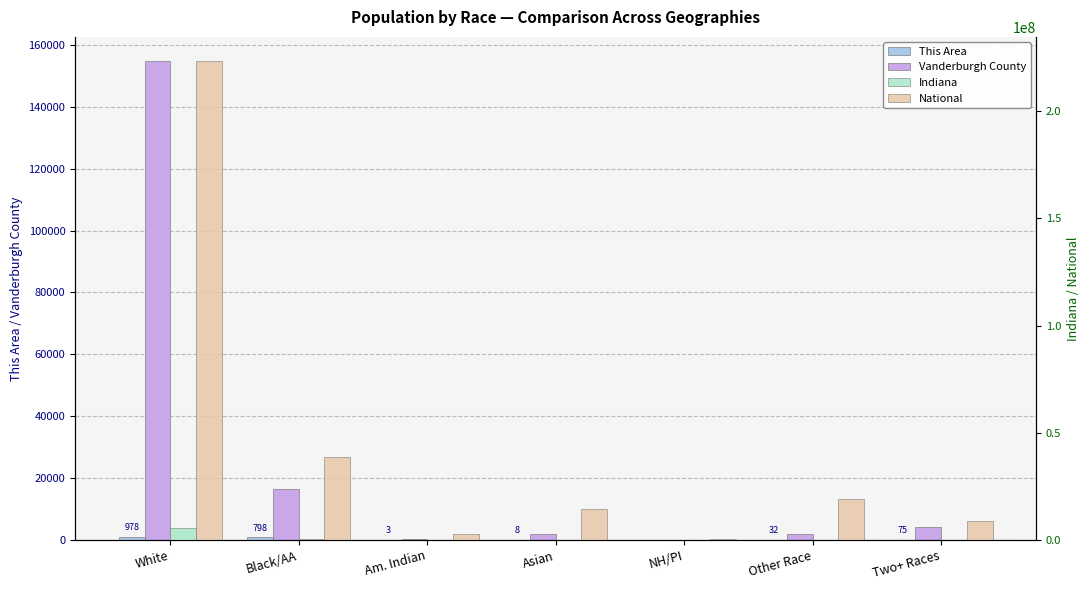

What value does the Vanderburgh County series have at Asian, to the nearest 10?

2000